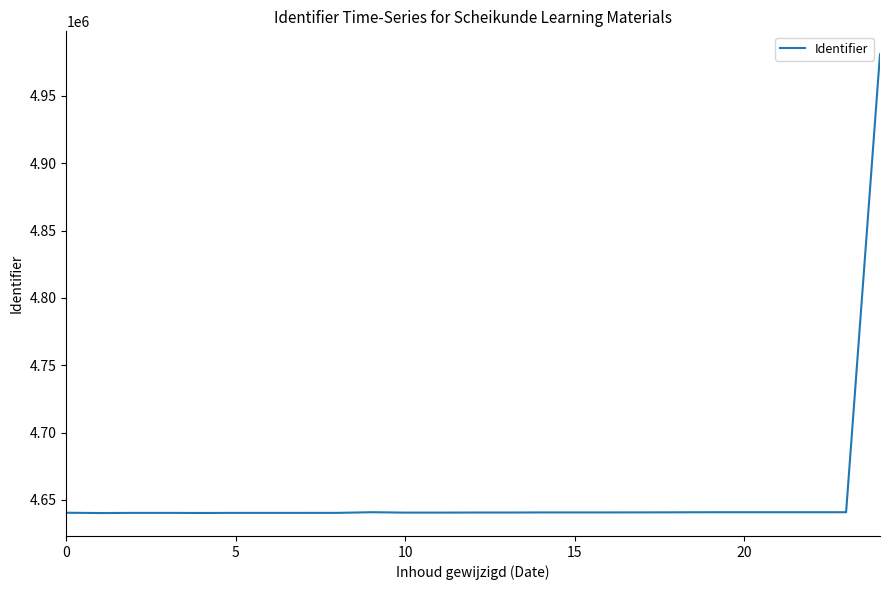

What is the smallest value displayed?

4640202